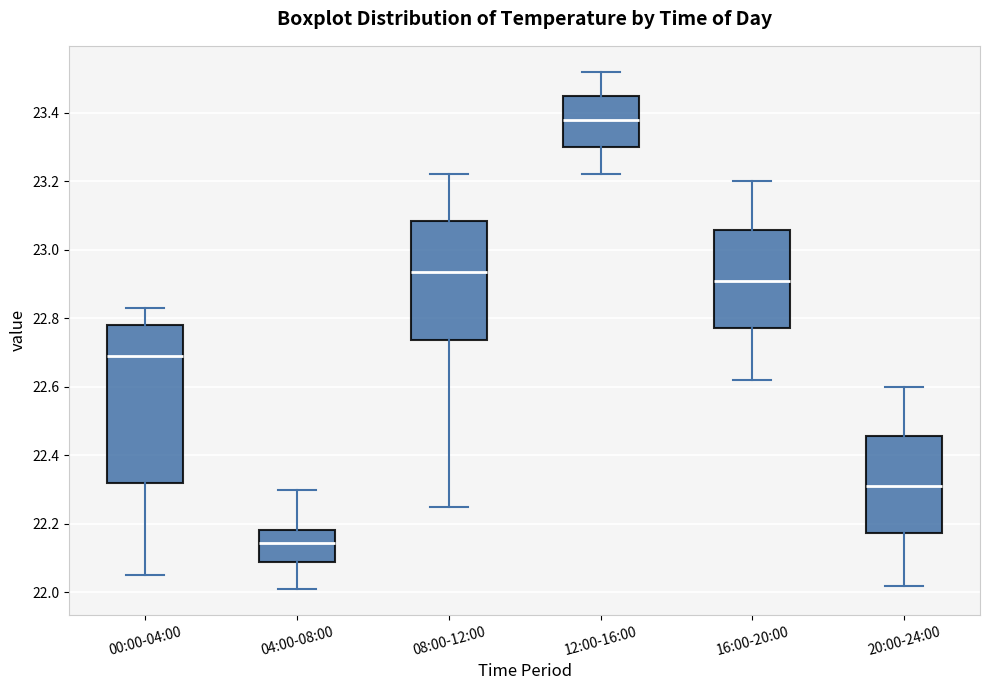

Reading left to right, transcribe this box plot: for each box, give where its median line is, the range the box spans, and where its two whiskers end, as read against the y-axis. The values are not printed on the chart, so give them approximately, as read against the axis.

00:00-04:00: median 22.70, box 22.32 to 22.78, whiskers 22.06 to 22.84
04:00-08:00: median 22.14, box 22.10 to 22.18, whiskers 22.02 to 22.30
08:00-12:00: median 22.94, box 22.74 to 23.08, whiskers 22.26 to 23.22
12:00-16:00: median 23.38, box 23.30 to 23.46, whiskers 23.22 to 23.52
16:00-20:00: median 22.92, box 22.78 to 23.06, whiskers 22.62 to 23.20
20:00-24:00: median 22.32, box 22.18 to 22.46, whiskers 22.02 to 22.60